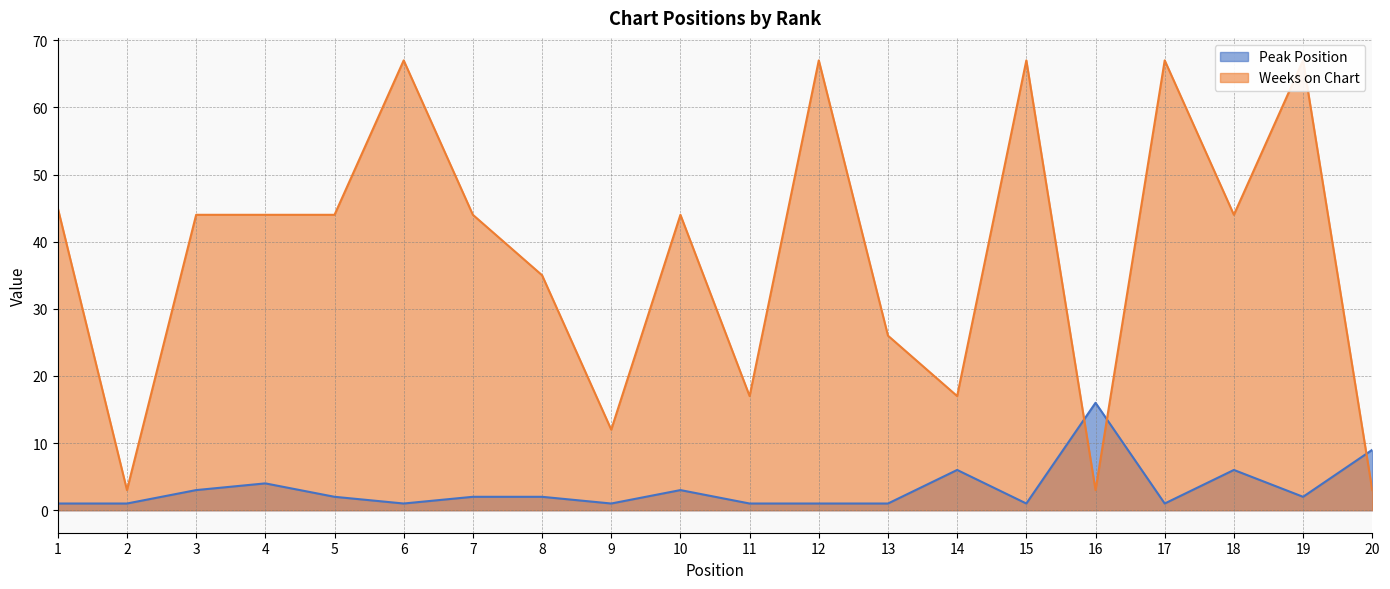

What is the minimum value shown in the chart?

1